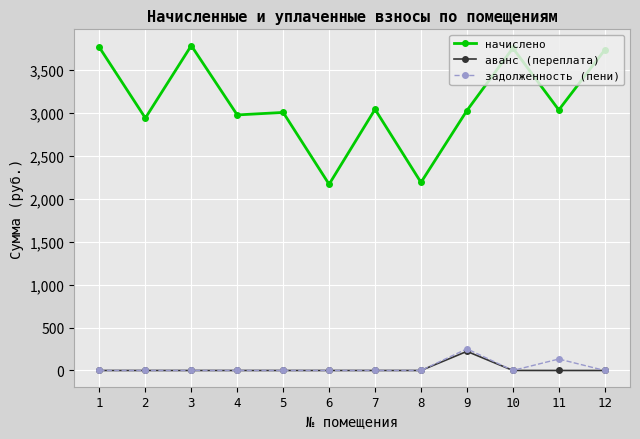

Where is the first local minimum for начислено?

2